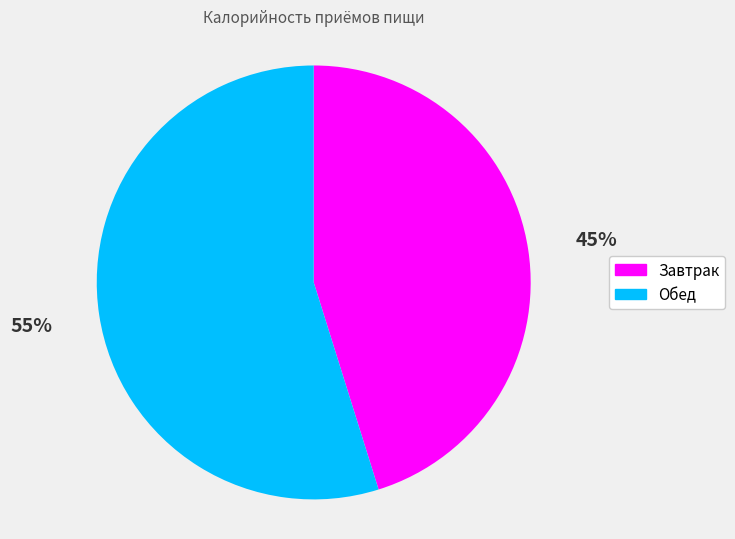

Count the number of slices in the pie.

2